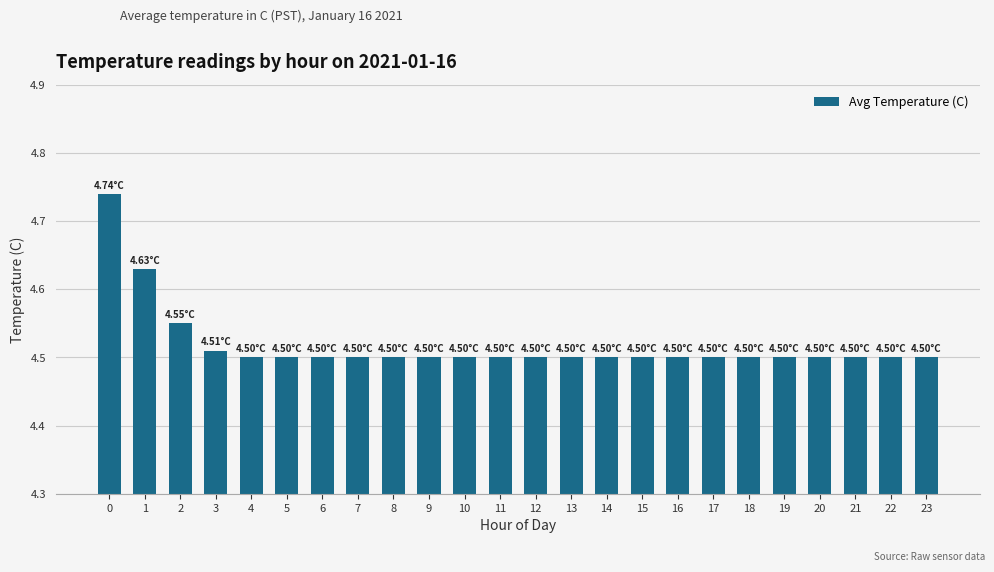

Approximately how many times larger is the value at 13 compared to 14?

1.0